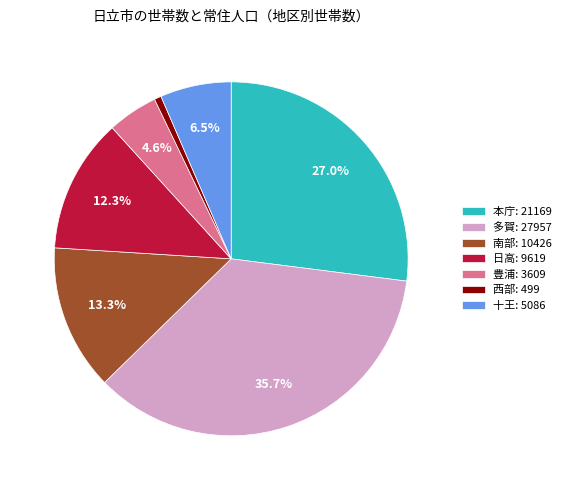

What percentage is NOT represented by 本庁?

73.0%